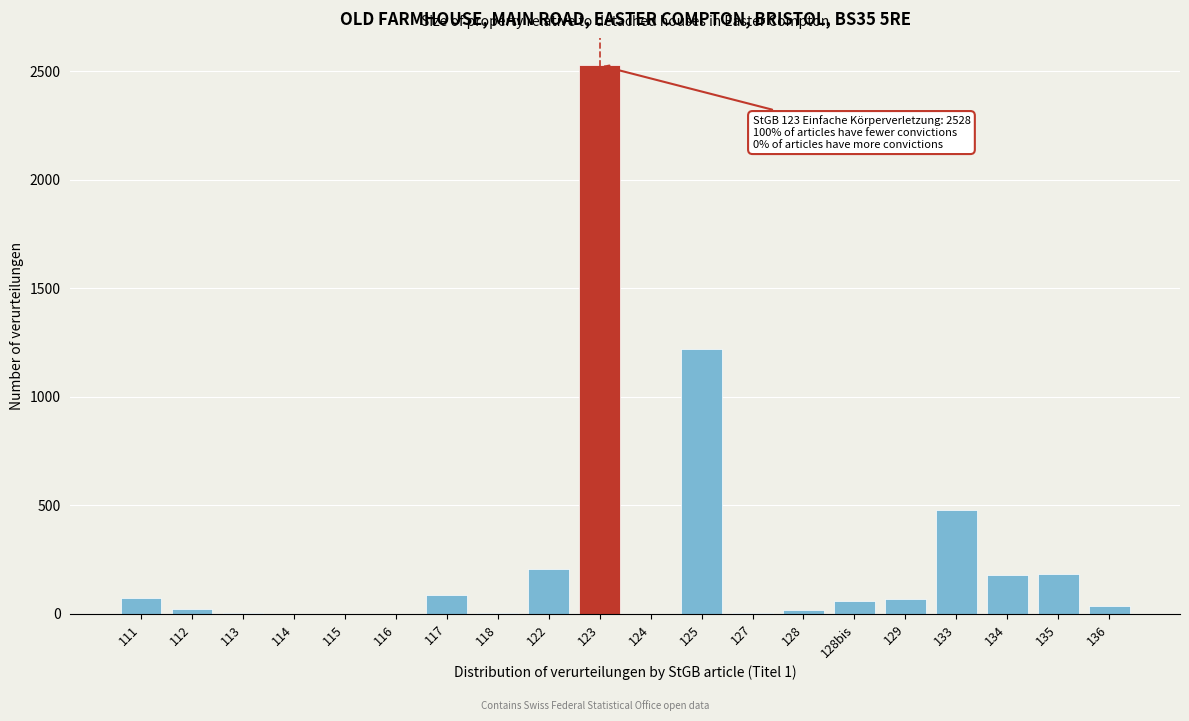

Where is the data nearest to the value 1264?

125